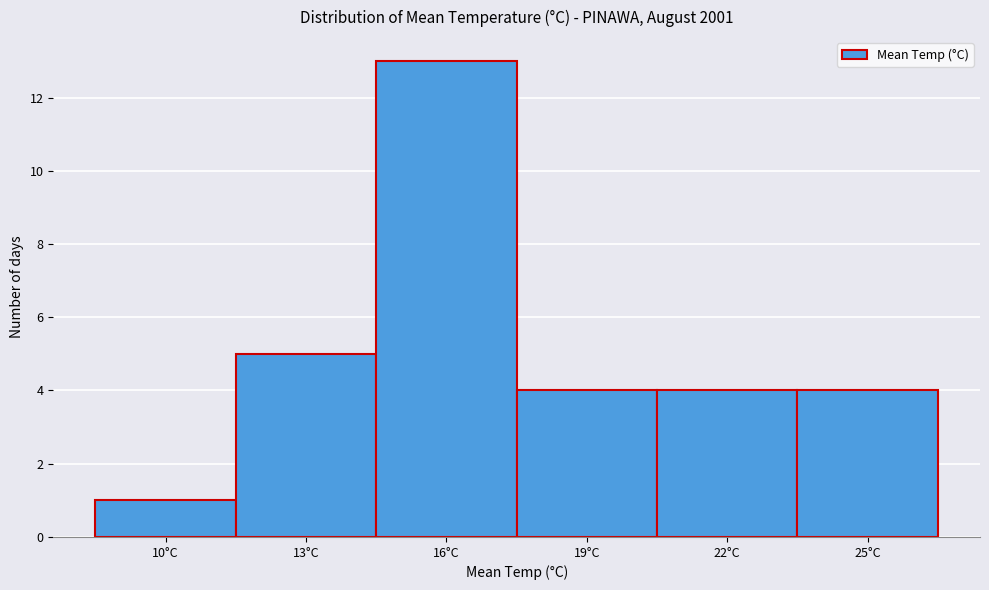

Reading left to right, list all the values displayed in this chart.

10°C=1	13°C=5	16°C=13	19°C=4	22°C=4	25°C=4